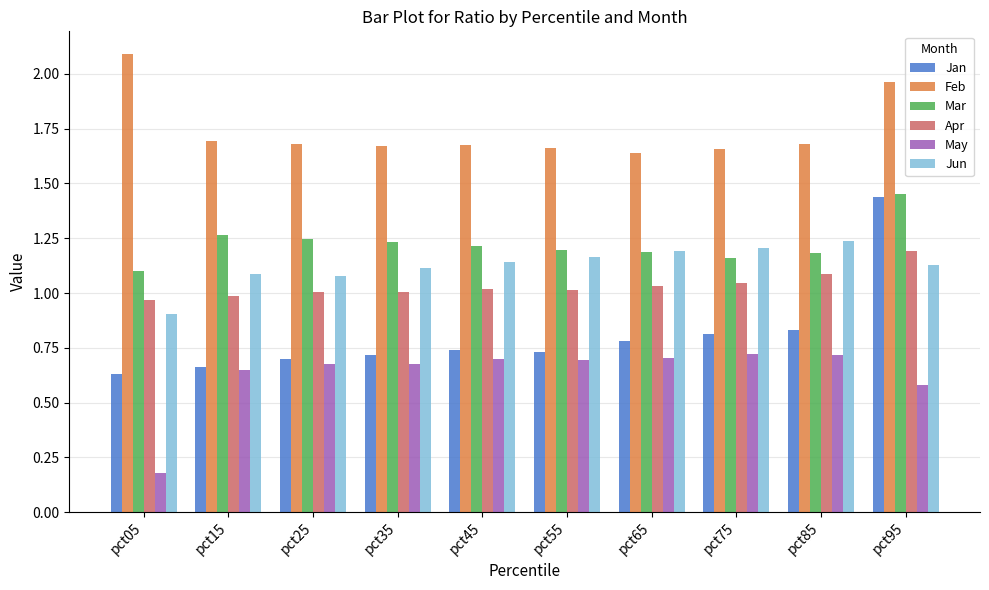

What is the difference between the maximum and minimum values in the Mar series?

0.4